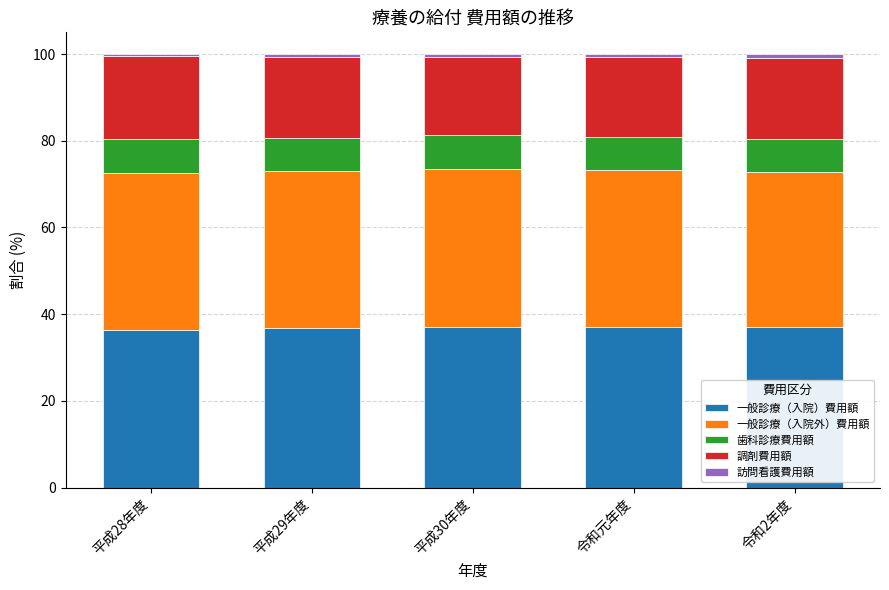

What is the lowest value of the 一般診療（入院）費用額 series?

36.4